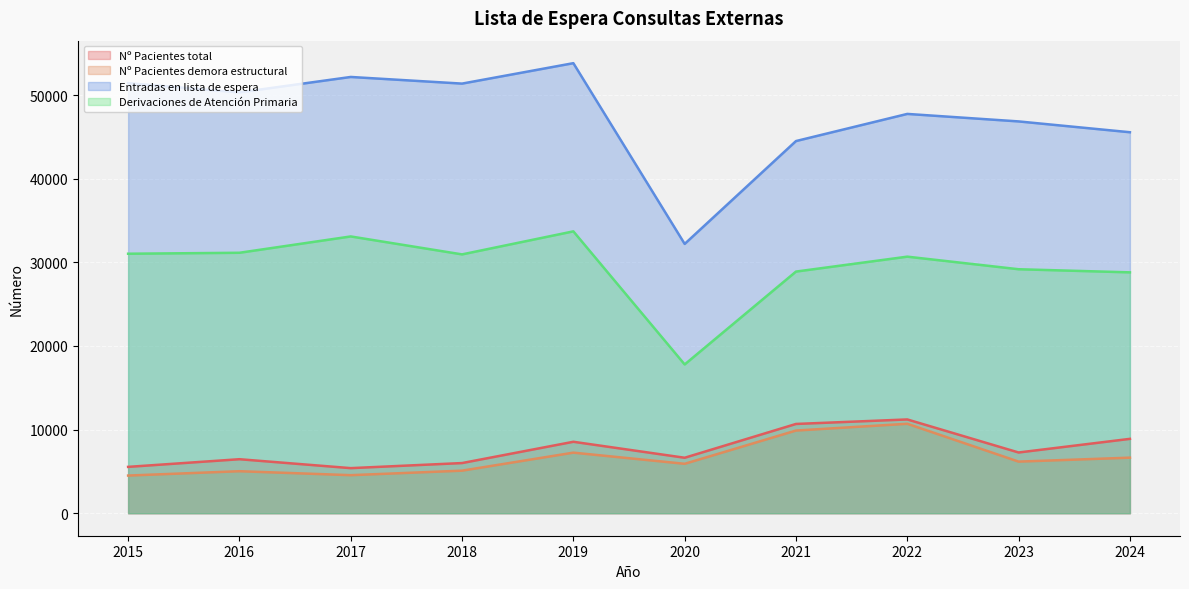

True or false: Entradas en lista de espera and Nº Pacientes demora estructural intersect in this chart.

False